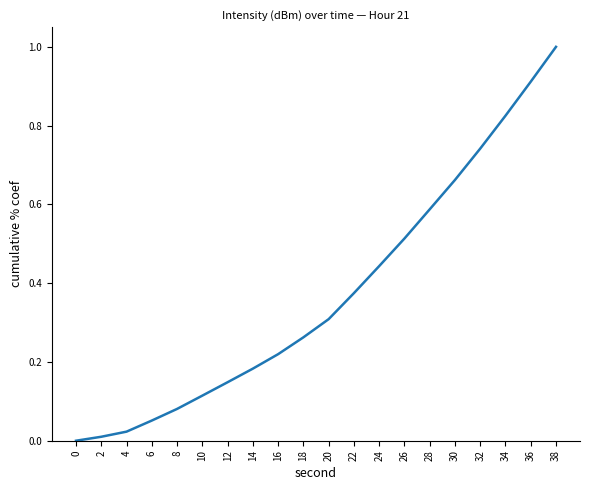

The value at 26 is 0.3. True or false?

False